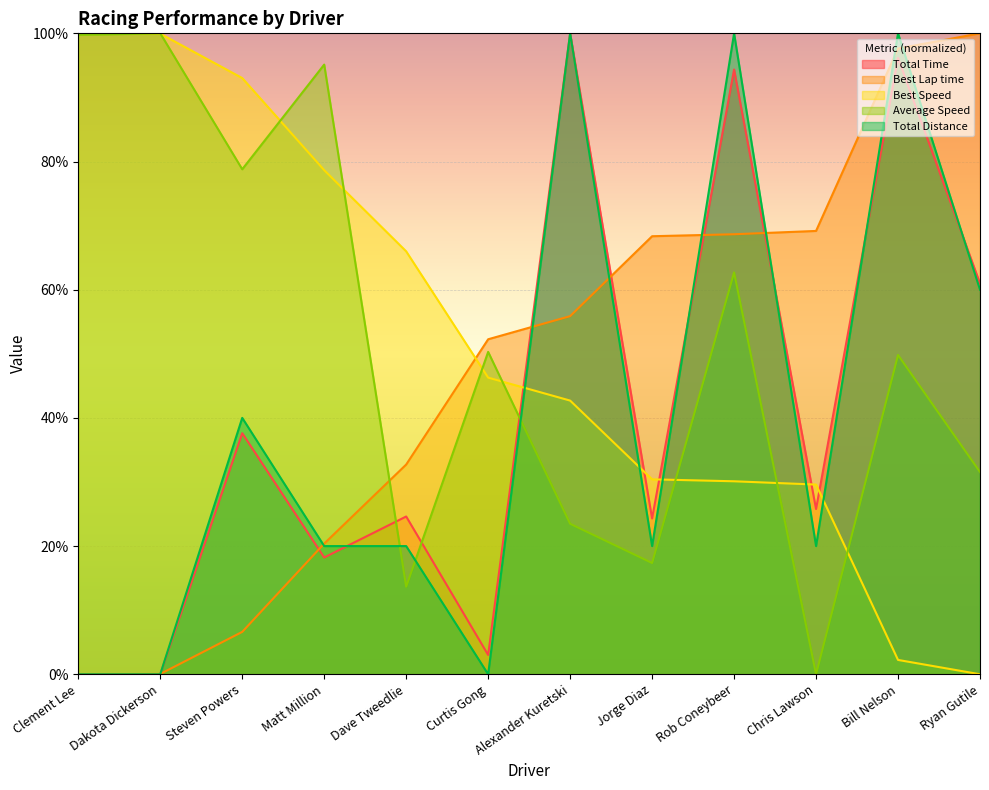

What is the greatest value displayed?

100.0